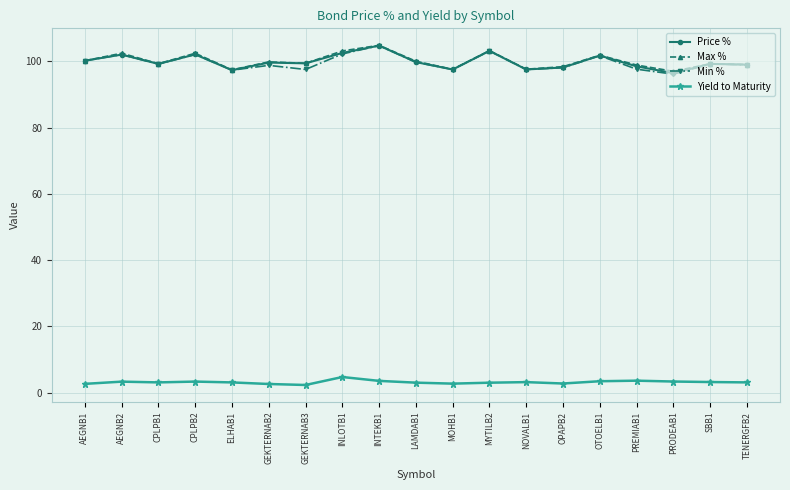

Where does the Max % series first go above 99?

AEGNB1